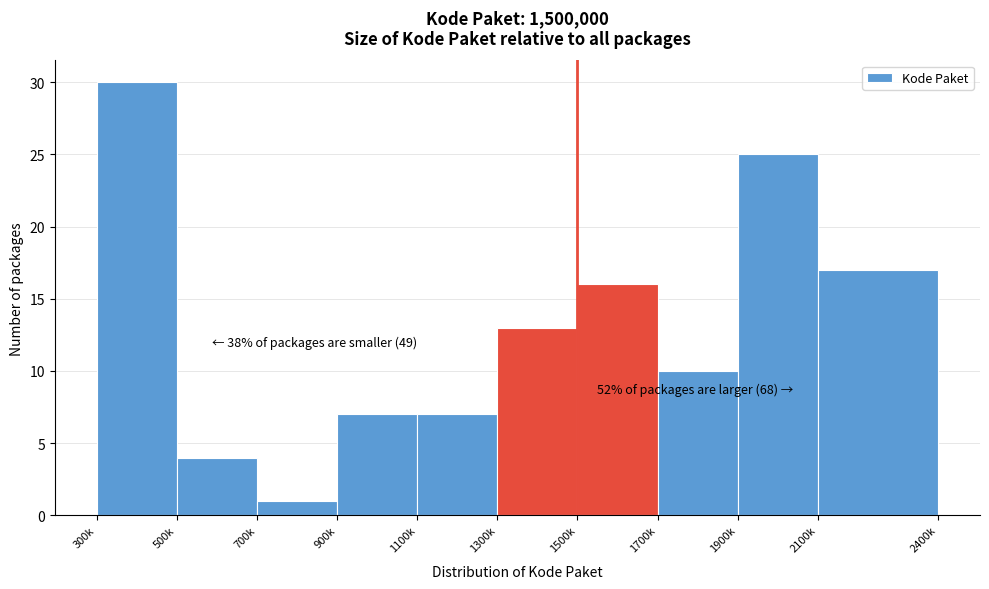

Reading left to right, list all the values displayed in this chart.

300k=30	500k=4	700k=1	900k=7	1100k=7	1300k=13	1500k=16	1700k=10	1900k=25	2100k=17